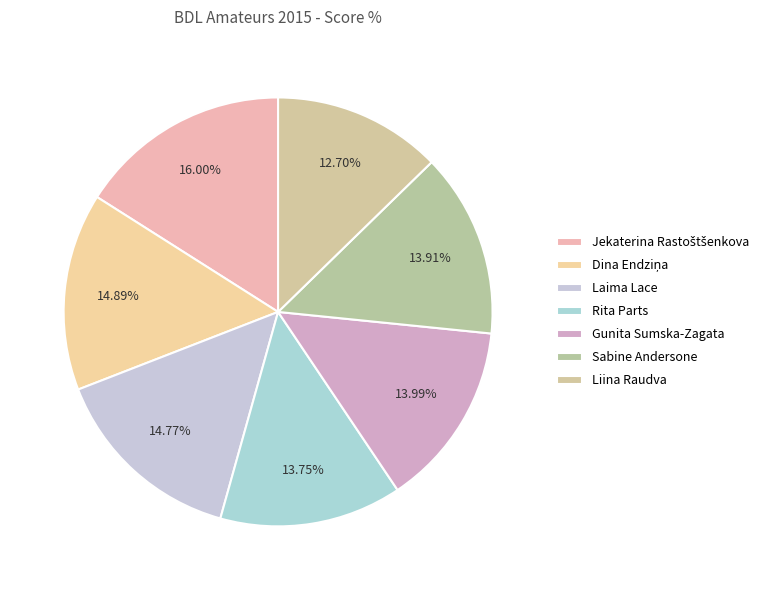

How many segments does this pie chart have?

7